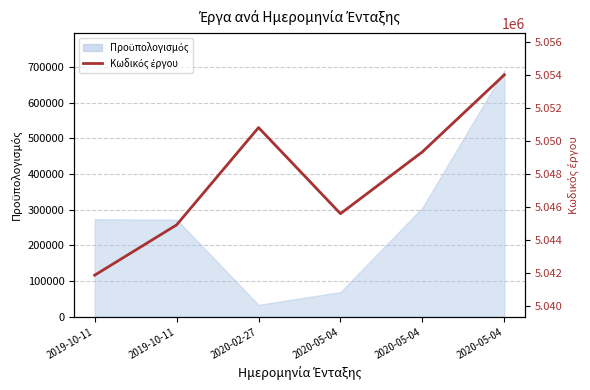

Reading left to right, what are all the values shown in this chart?

5041881	5044928	5050826	5045610	5049354	5054022